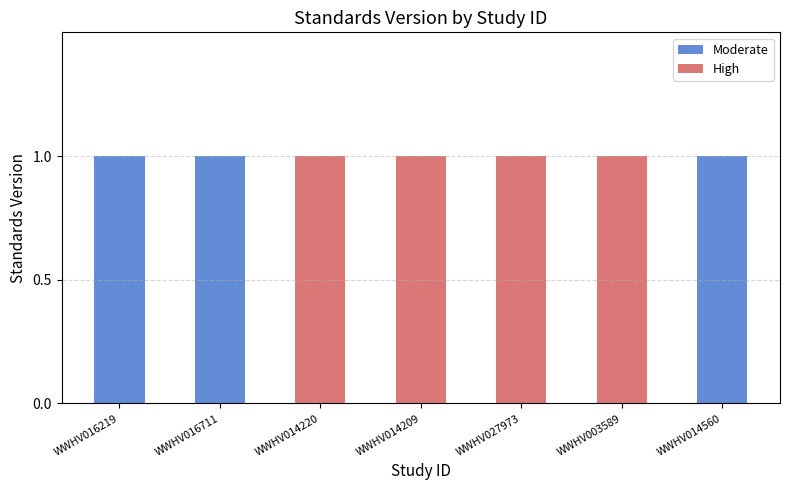

Is it true that Moderate equals 0 at WWHV014209?

True